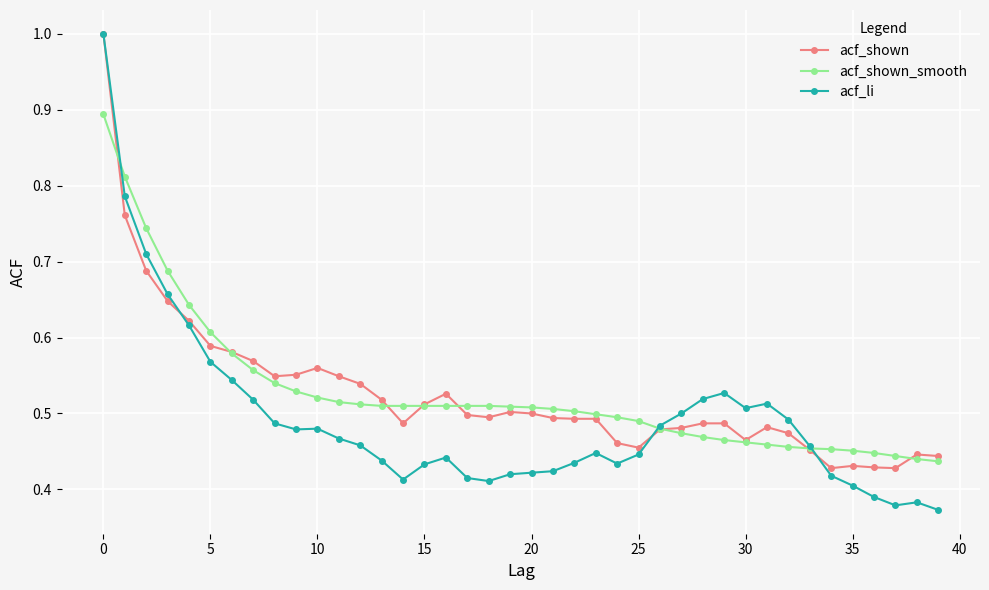

At how many categories does at least one series exceed 0?

40